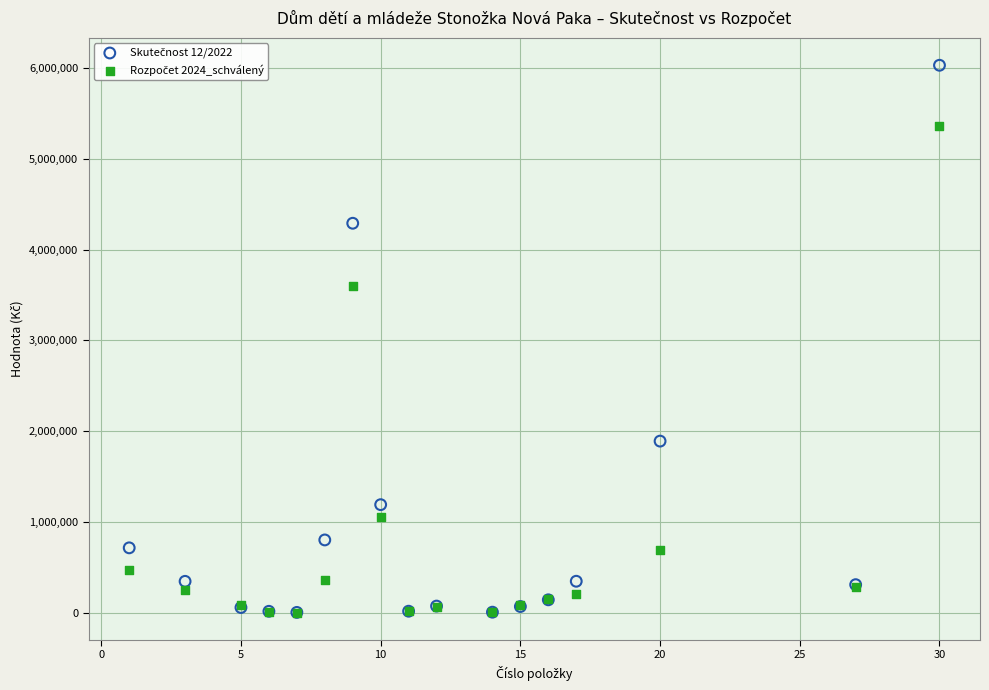

Across all series, what Y value is closest to 3016526?

3600000